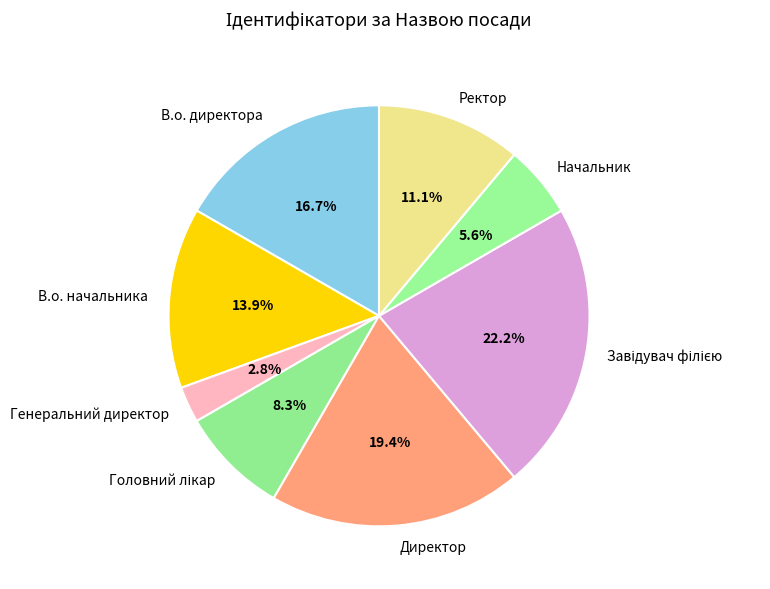

Combined, do В.о. директора and Директор account for over 50%?

No